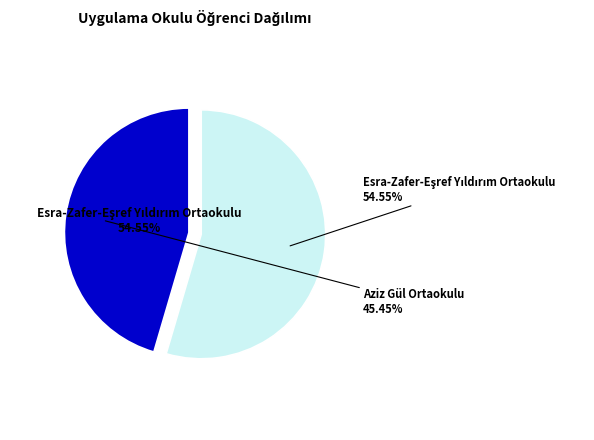

Which category has the smallest portion of the pie?

Aziz Gül Ortaokulu